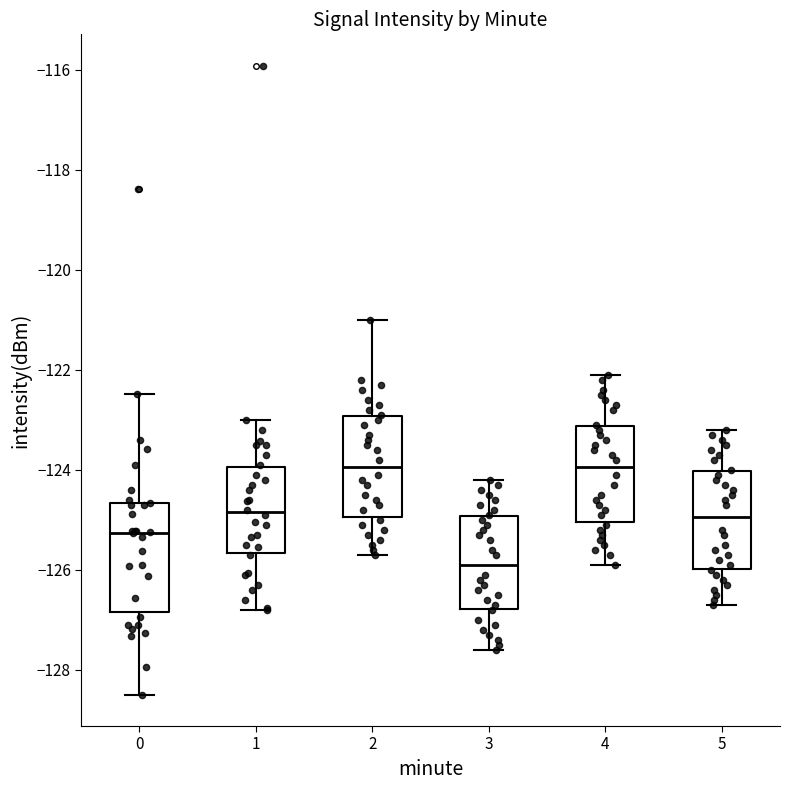

Reading left to right, transcribe this box plot: for each box, give where its median line is, the range the box spans, and where its two whiskers end, as read against the y-axis. The values are not printed on the chart, so give them approximately, as read against the axis.

0: median -125.2, box -126.8 to -124.6, whiskers -128.4 to -122.4
1: median -124.8, box -125.6 to -124.0, whiskers -126.8 to -123.0
2: median -124.0, box -125.0 to -123.0, whiskers -125.6 to -121.0
3: median -125.8, box -126.8 to -125.0, whiskers -127.6 to -124.2
4: median -124.0, box -125.0 to -123.2, whiskers -125.8 to -122.0
5: median -125.0, box -126.0 to -124.0, whiskers -126.6 to -123.2